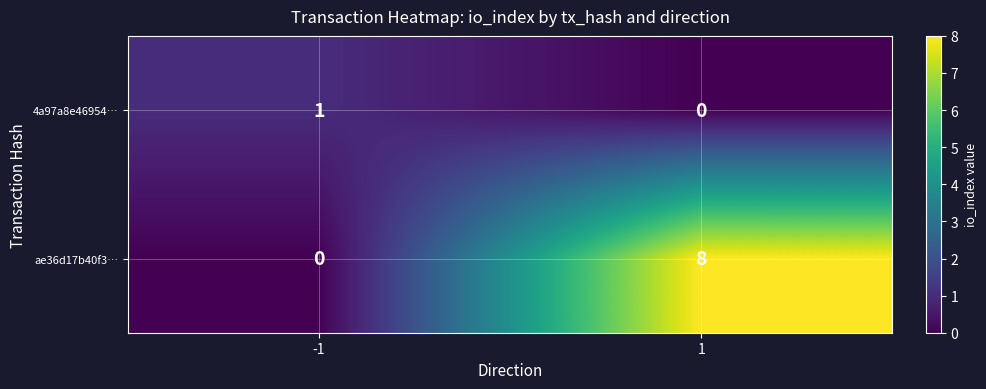

What is the maximum value shown in the chart?

8